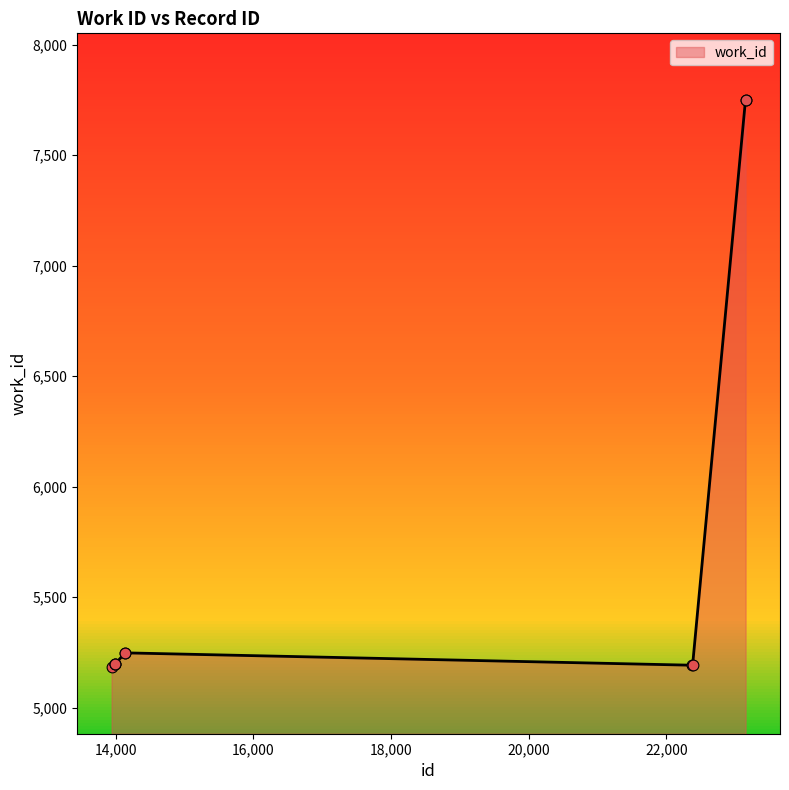

What is the smallest value displayed?

5182